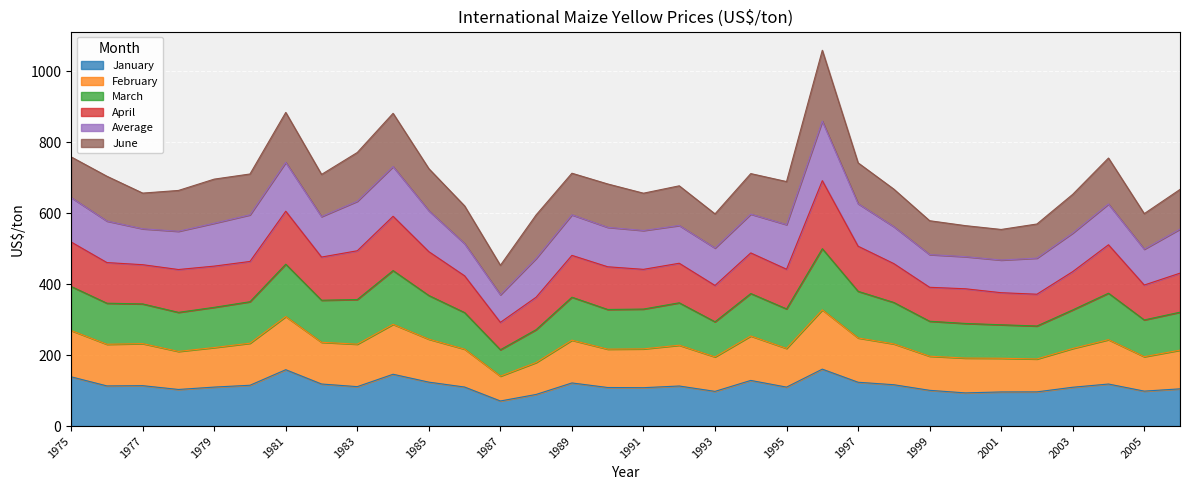

Which label corresponds to the smallest value in the chart?

1987